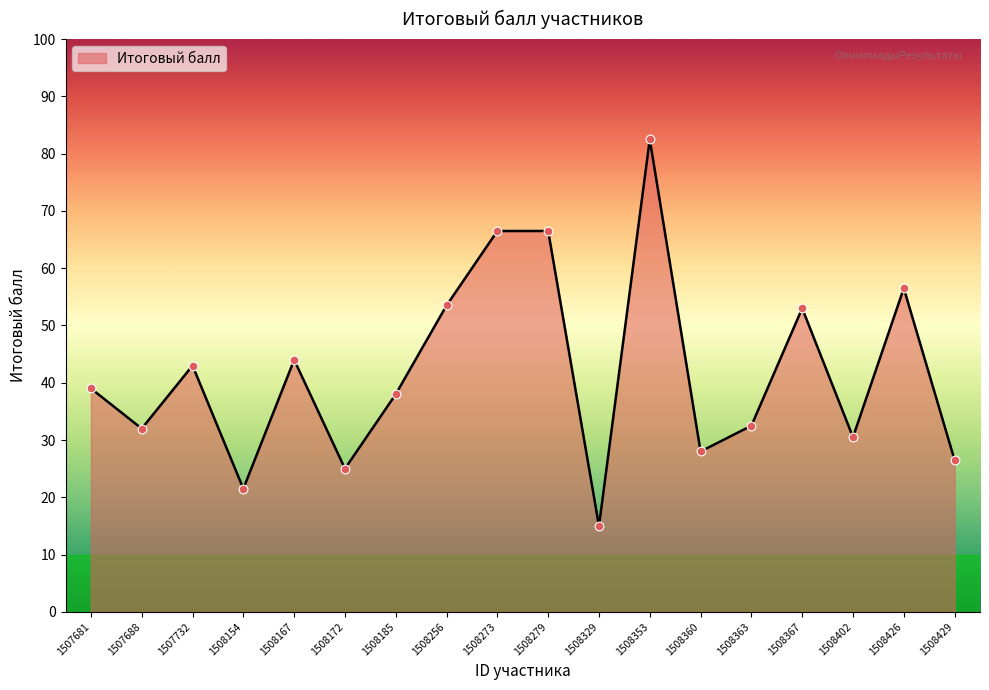

What is the change in value from 1507681 to 1508154?

-17.5